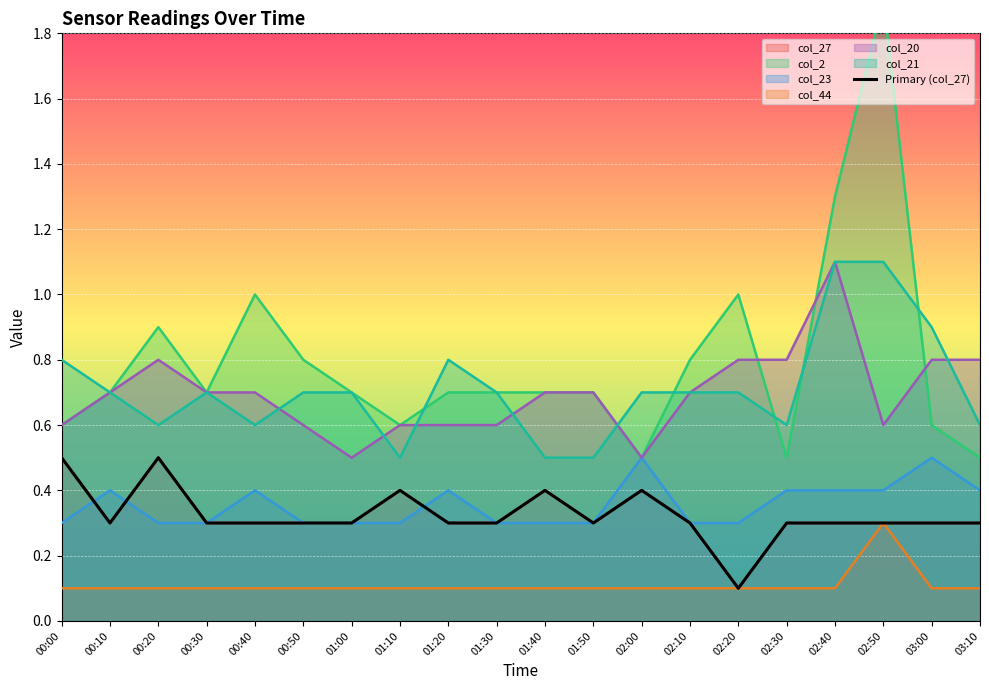

How many points are higher than both their immediate neighbors (excluding endpoints)?

4